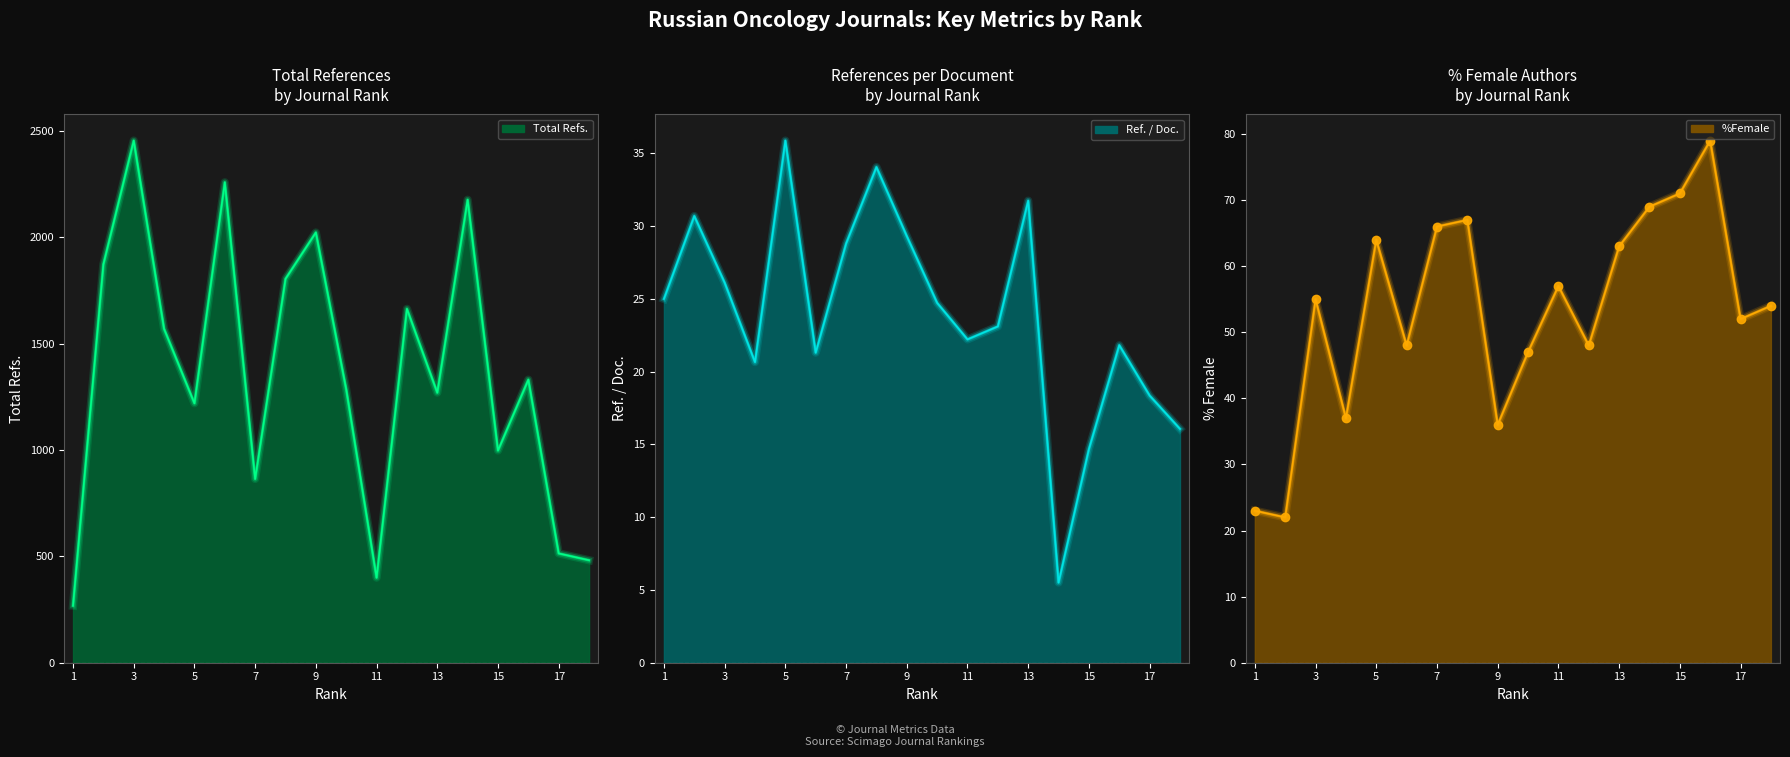

At 3, list the series in order from smallest to largest.

Ref. / Doc., %Female, Total Refs.